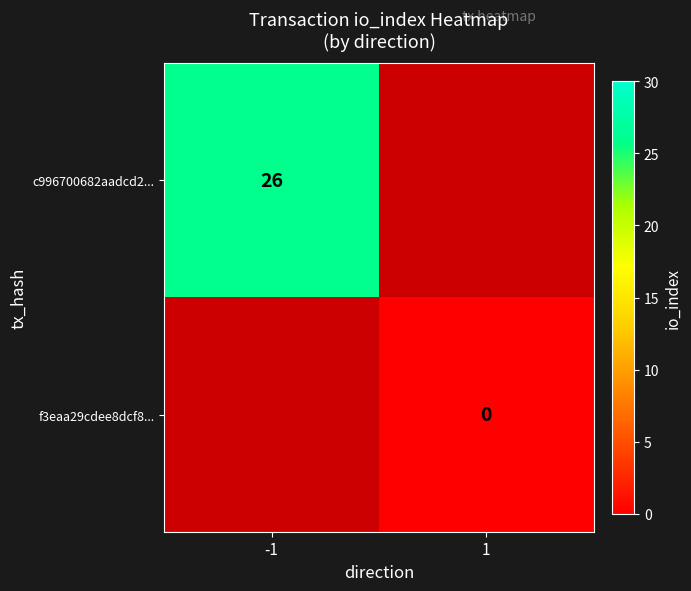

At how many categories does at least one series exceed 22?

1